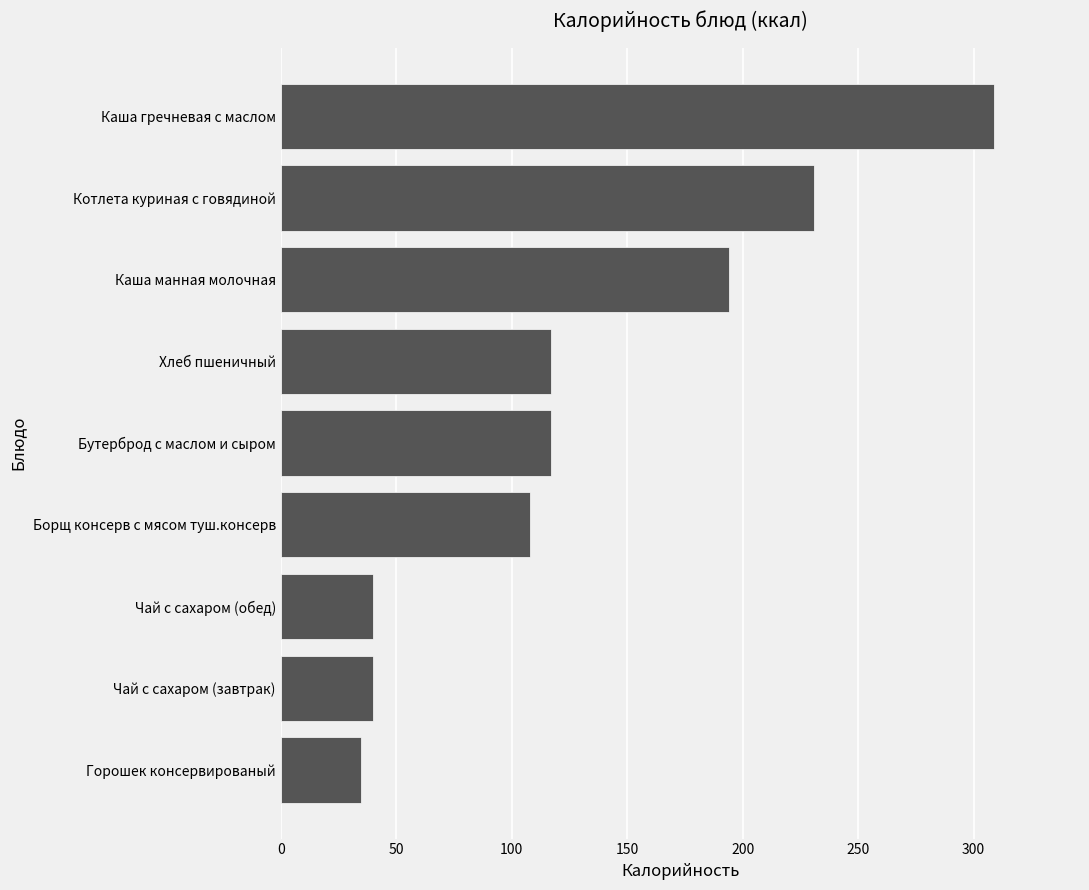

Are the bars horizontal?

Yes